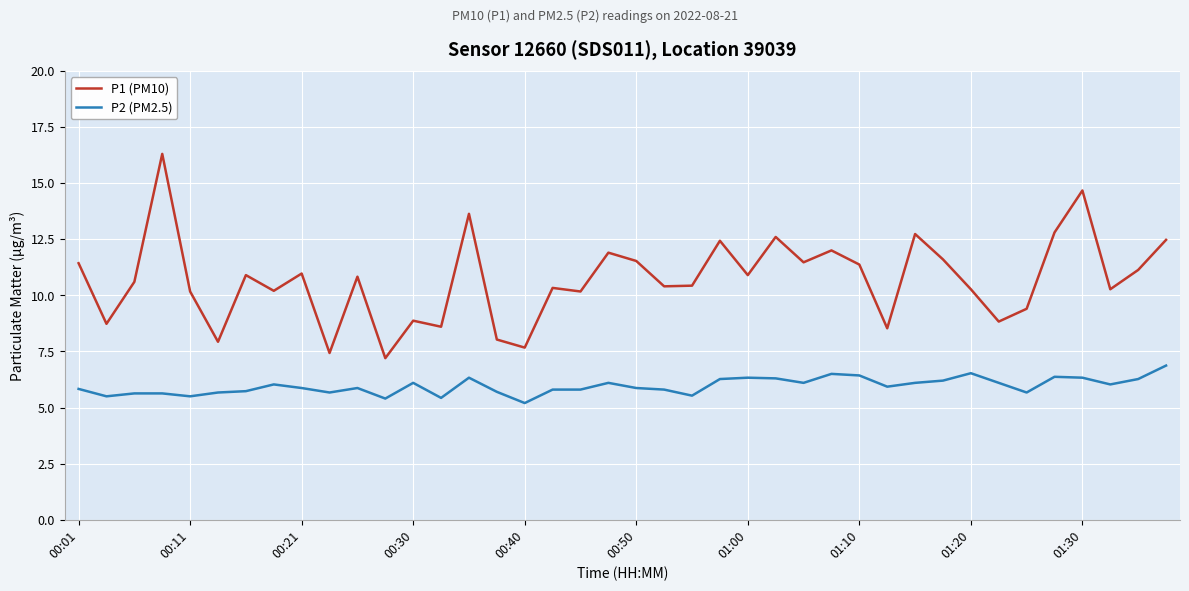

List the series in order of their peak value, lowest first.

P2 (PM2.5), P1 (PM10)